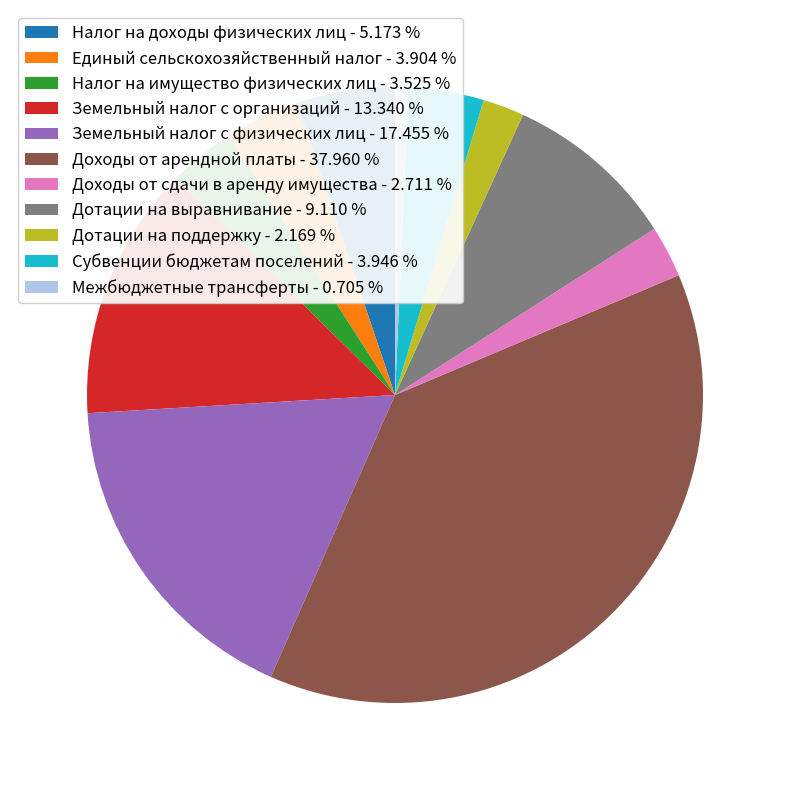

Does Доходы от сдачи в аренду имущества - 2.711 % represent more than half of the total?

No